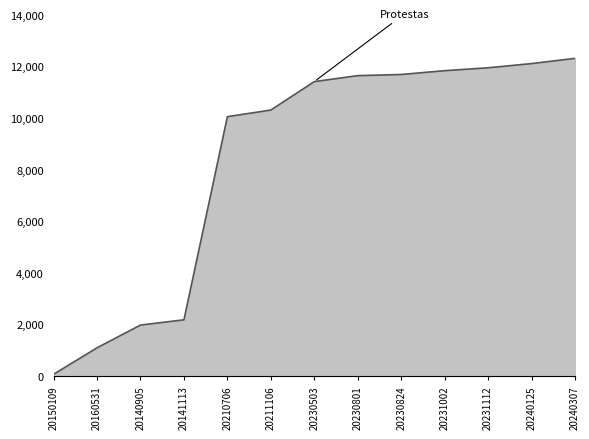

What is the sum of the values at 20211106 and 20230503?

21722